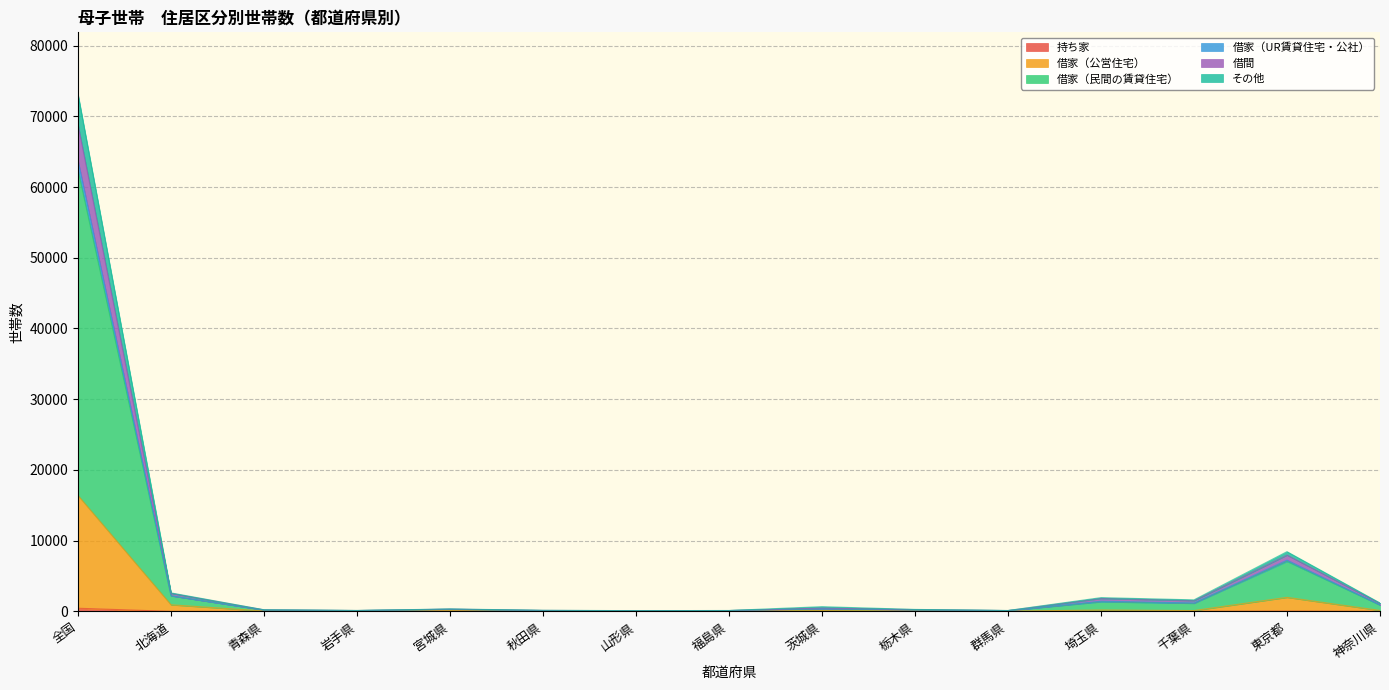

True or false: 持ち家 has a value of 288 at 山形県.

False